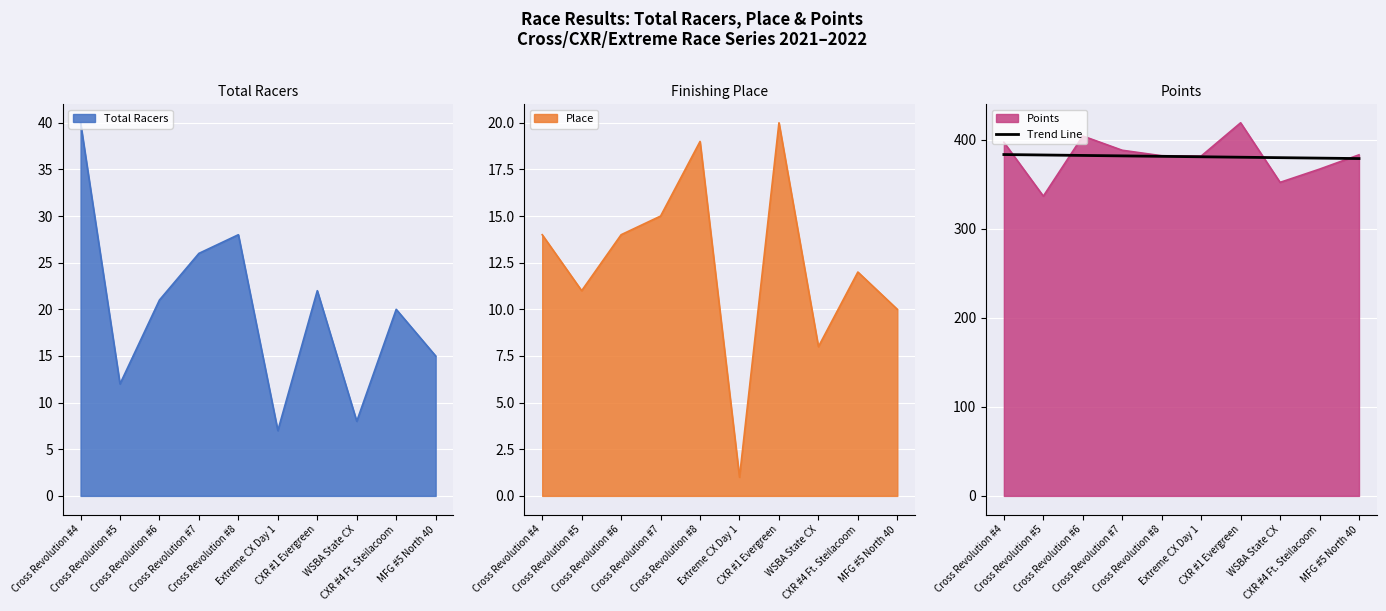

What is the maximum value for Trend Line?

383.2